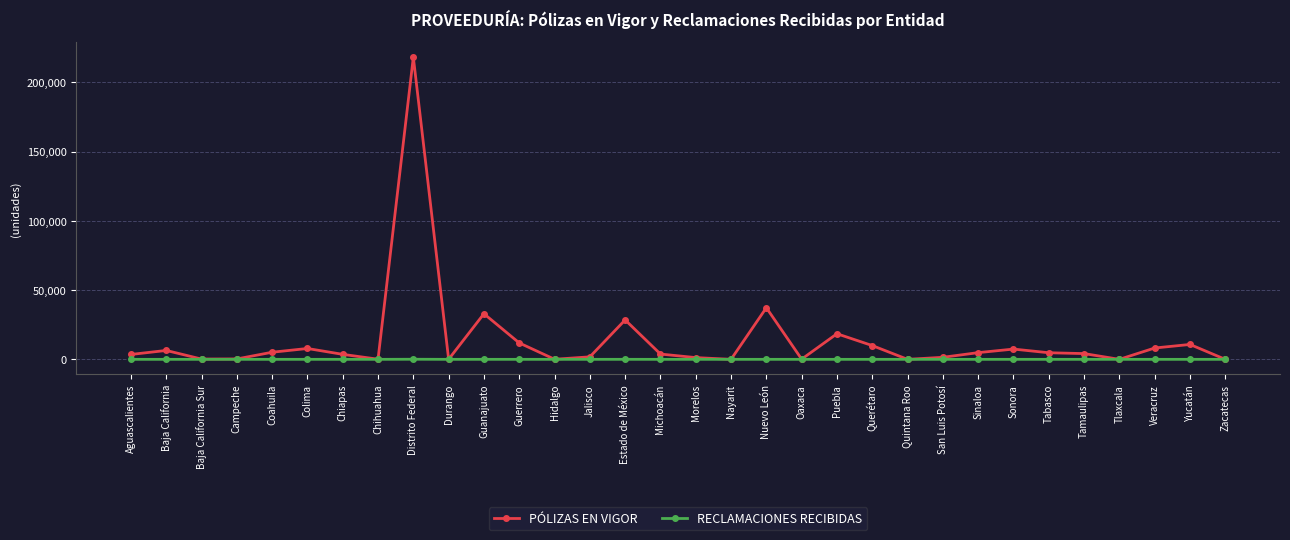

How many series are shown in this chart?

2